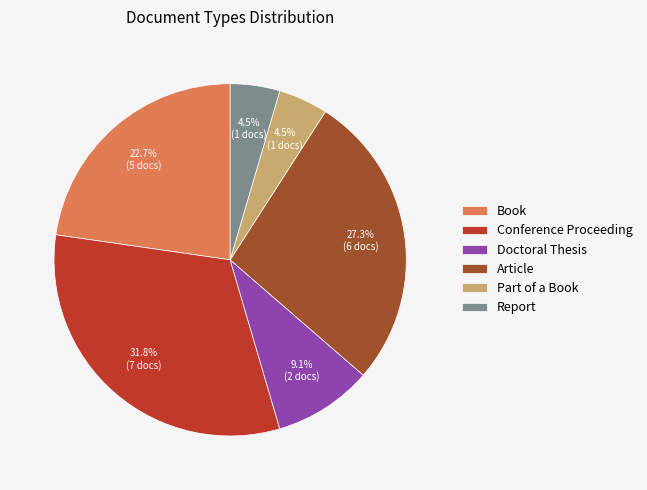

Is the sum of Conference Proceeding and Report greater than half?

No